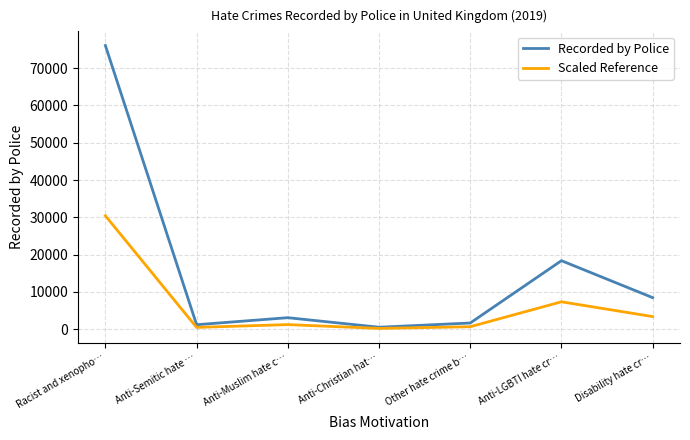

True or false: Recorded by Police has more than 1 interior local peaks.

True